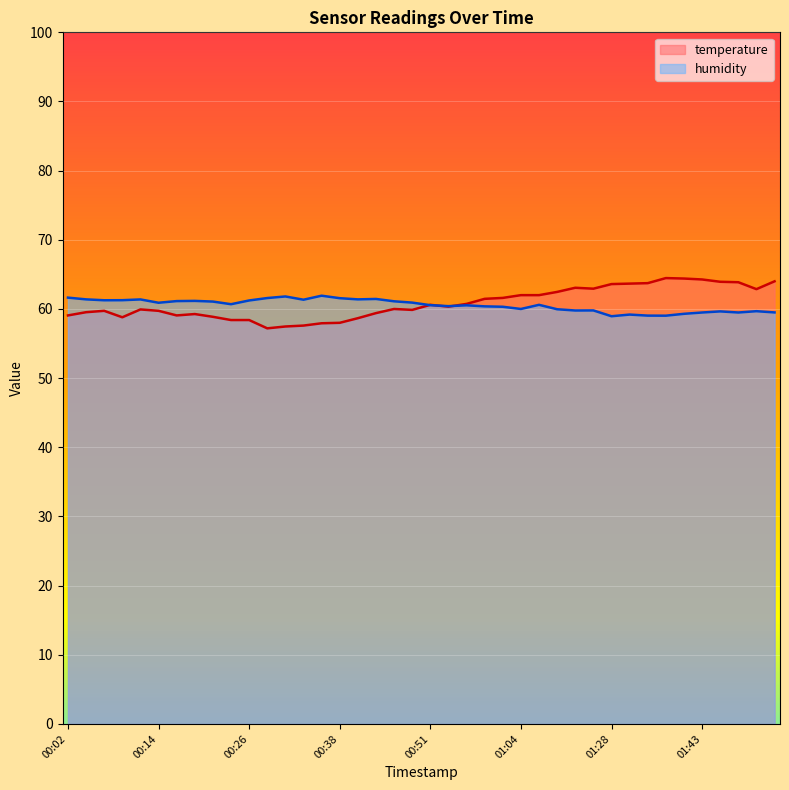

At which category is the sum across all series the highest?

01:43